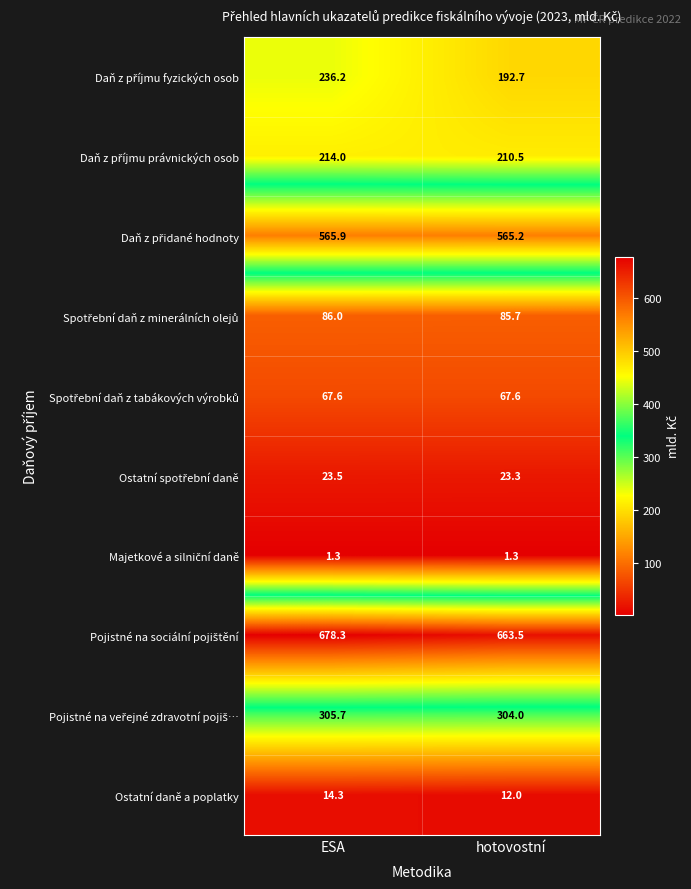

Is it true that Ostatní daně a poplatky equals 12.0 at hotovostní?

True